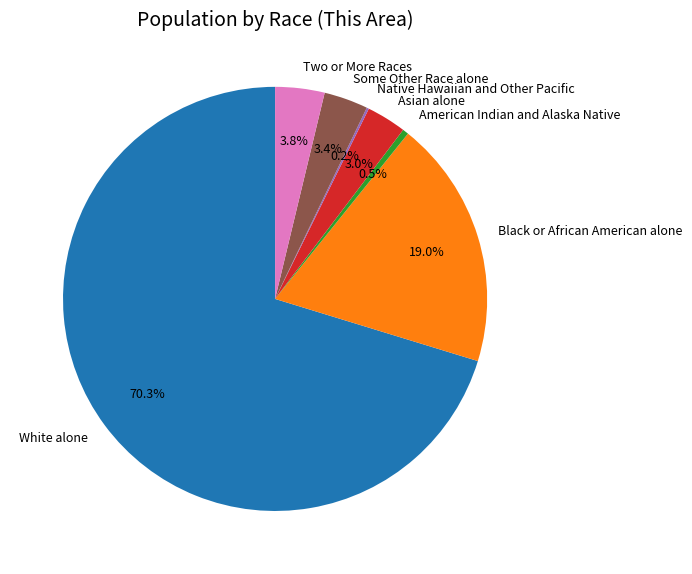

Which slice is the largest?

White alone